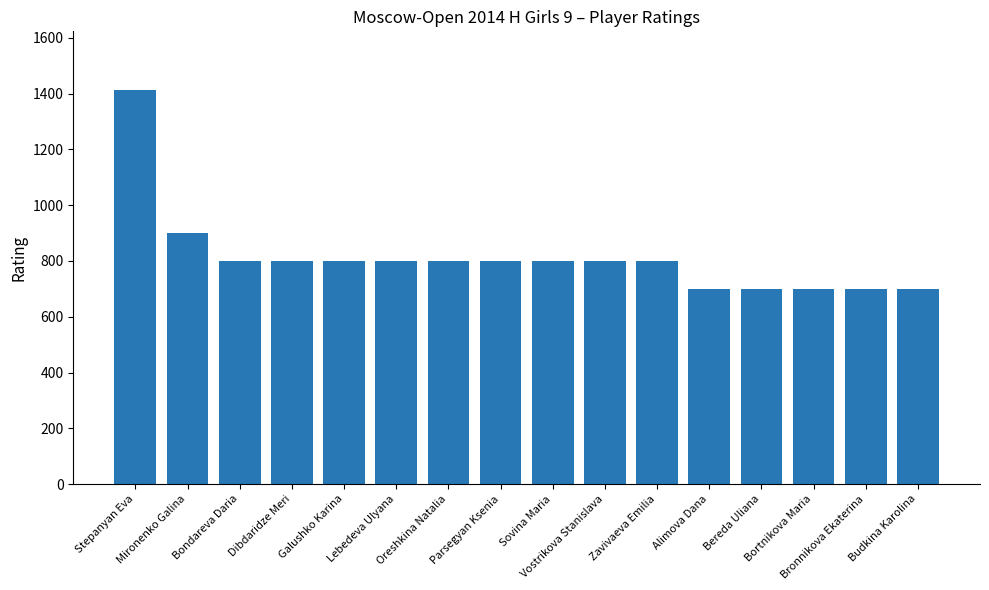

At which category does the chart reach its peak across all series?

Stepanyan Eva